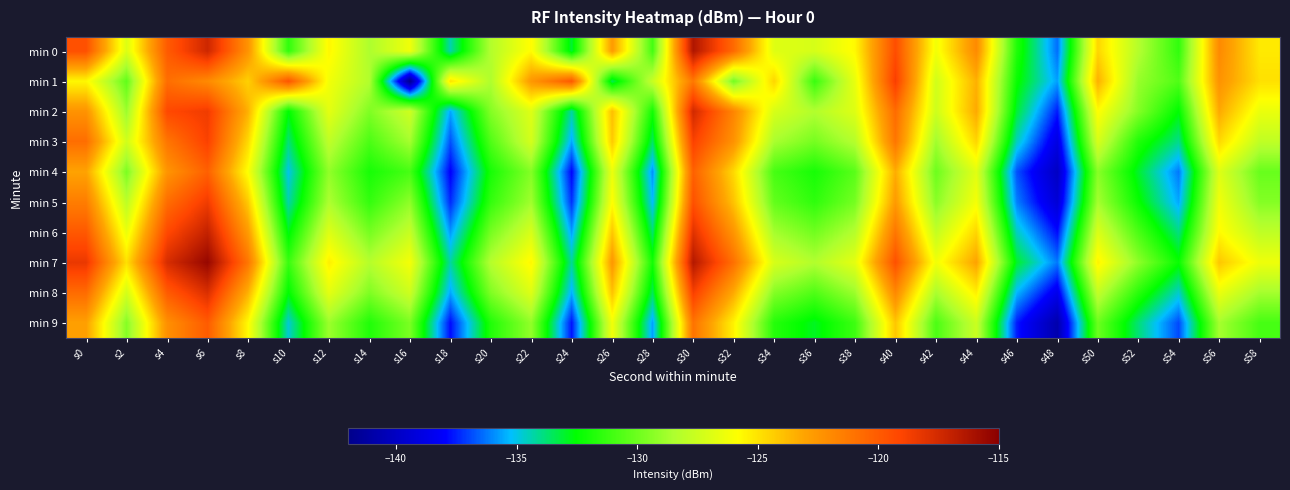

Rank the series at s14 from highest to lowest value.

min 7, min 1, min 0, min 2, min 8, min 6, min 3, min 5, min 9, min 4